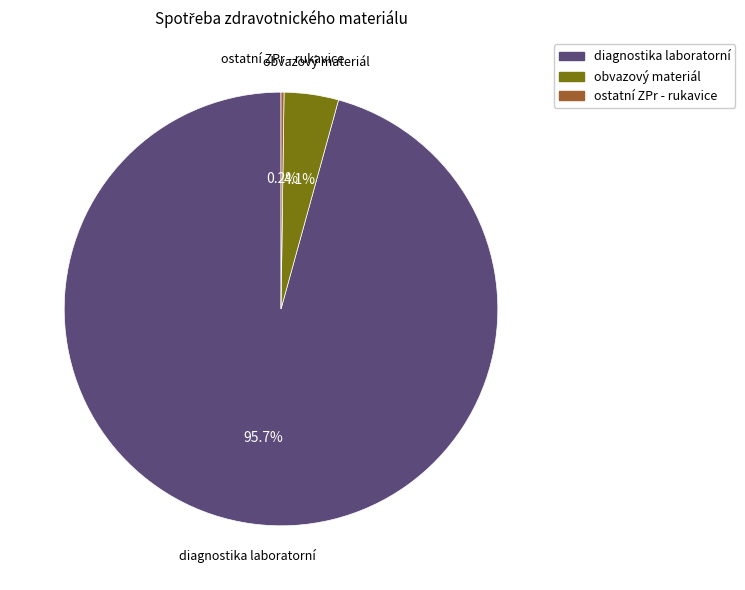

Is diagnostika laboratorní the majority of the pie?

Yes